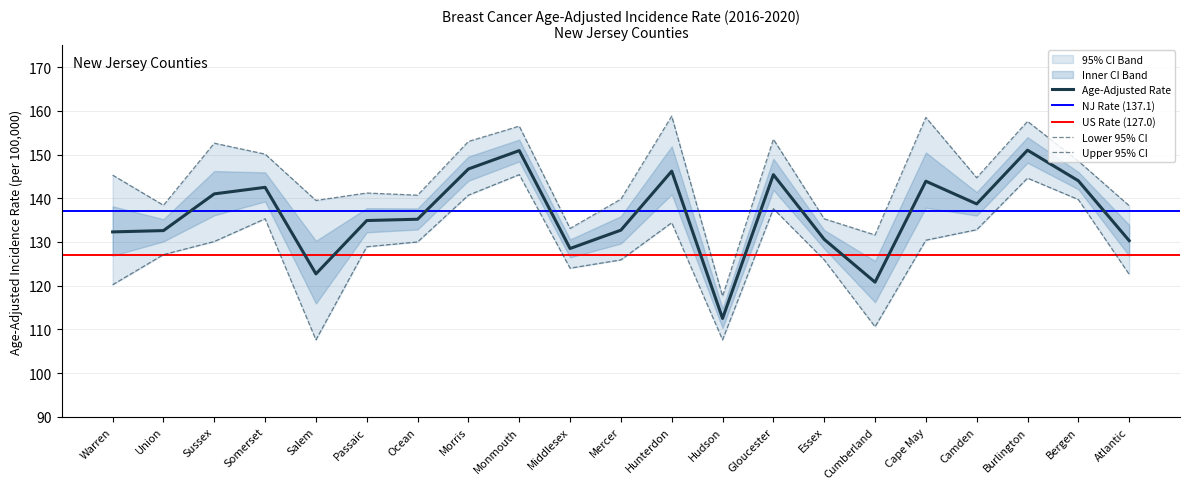

What is the maximum value for Age-Adjusted Rate?

151.0